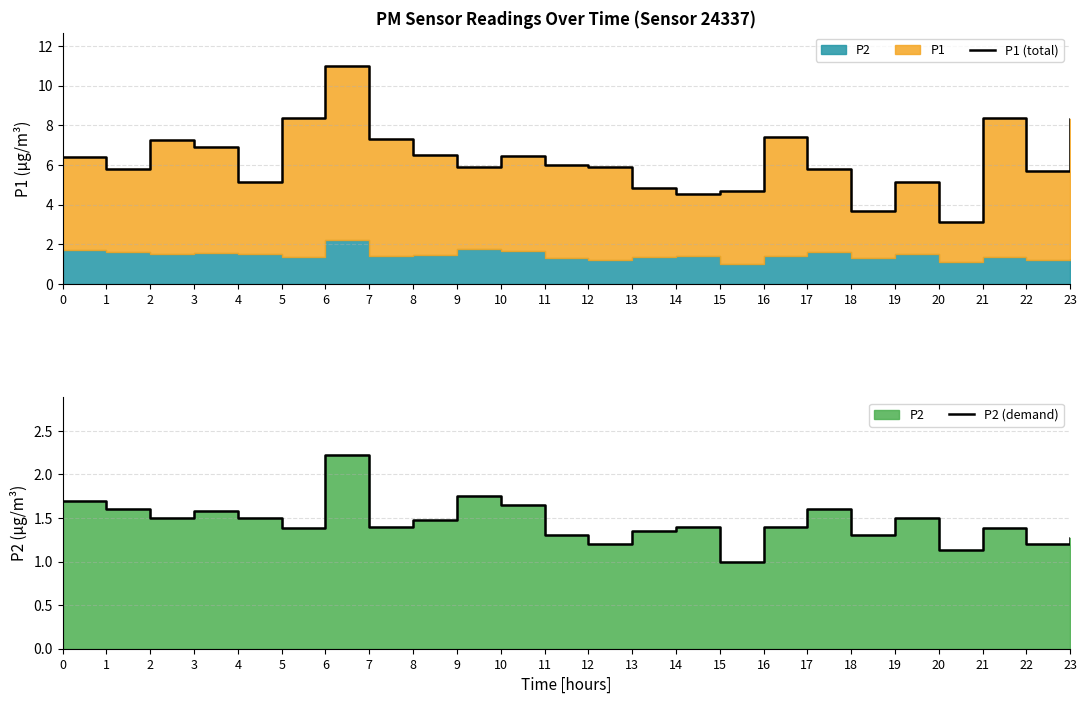

What is the difference between the P2 (demand) values at 22 and 9?

0.6